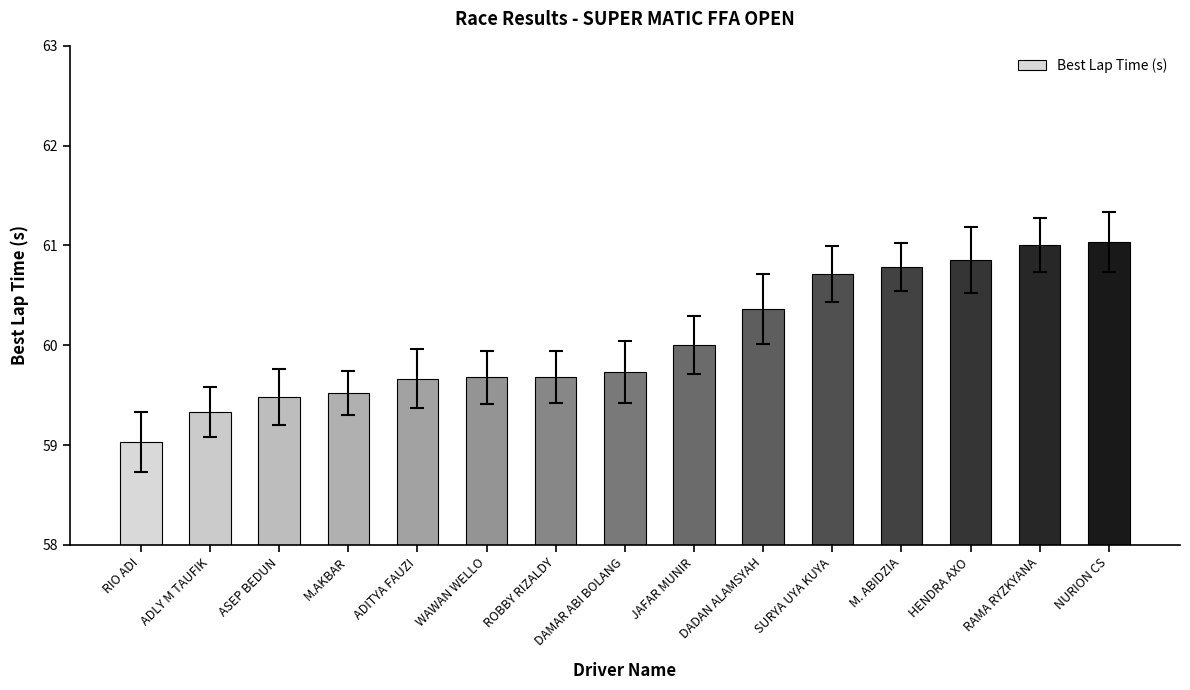

Are the bars grouped side by side (vs. stacked)?

No